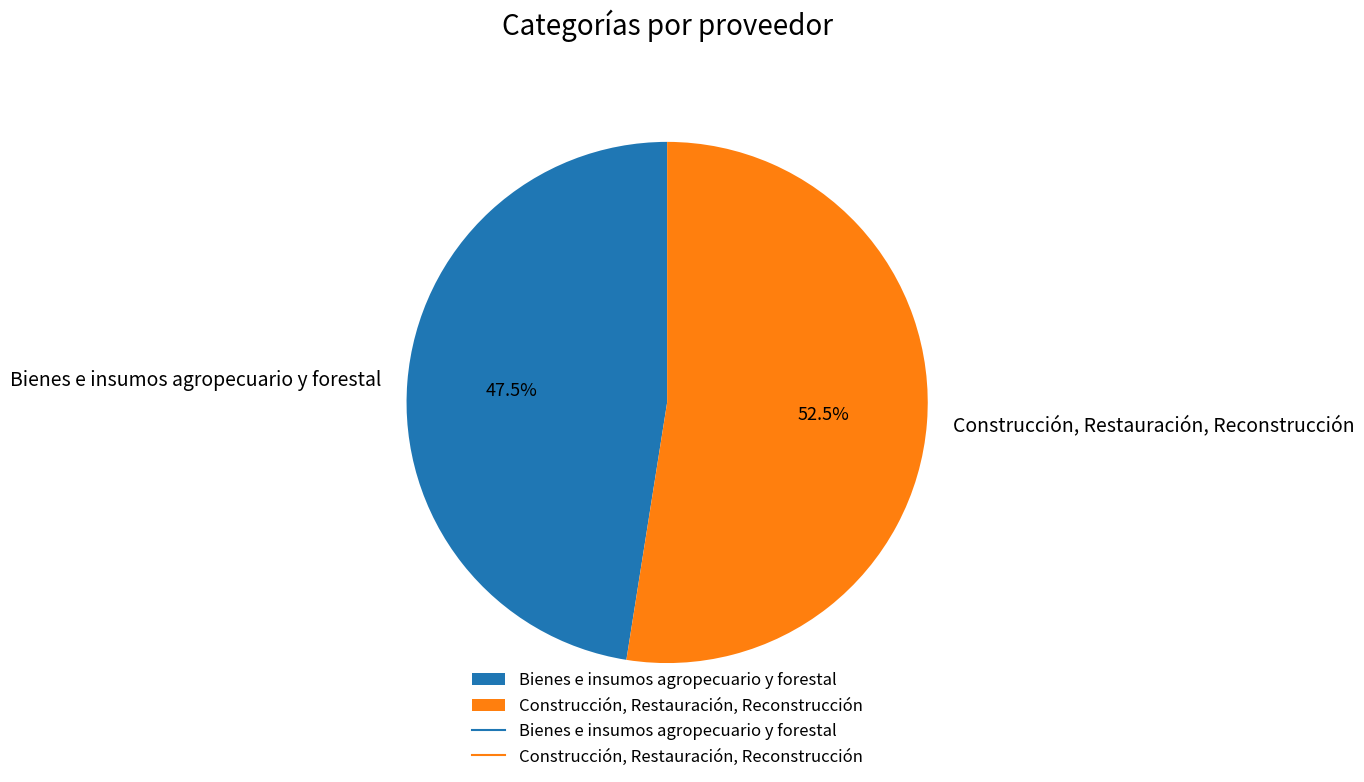

To the nearest percent, what is the combined percentage of Bienes e insumos agropecuario y forestal and Construcción, Restauración, Reconstrucción?

100%